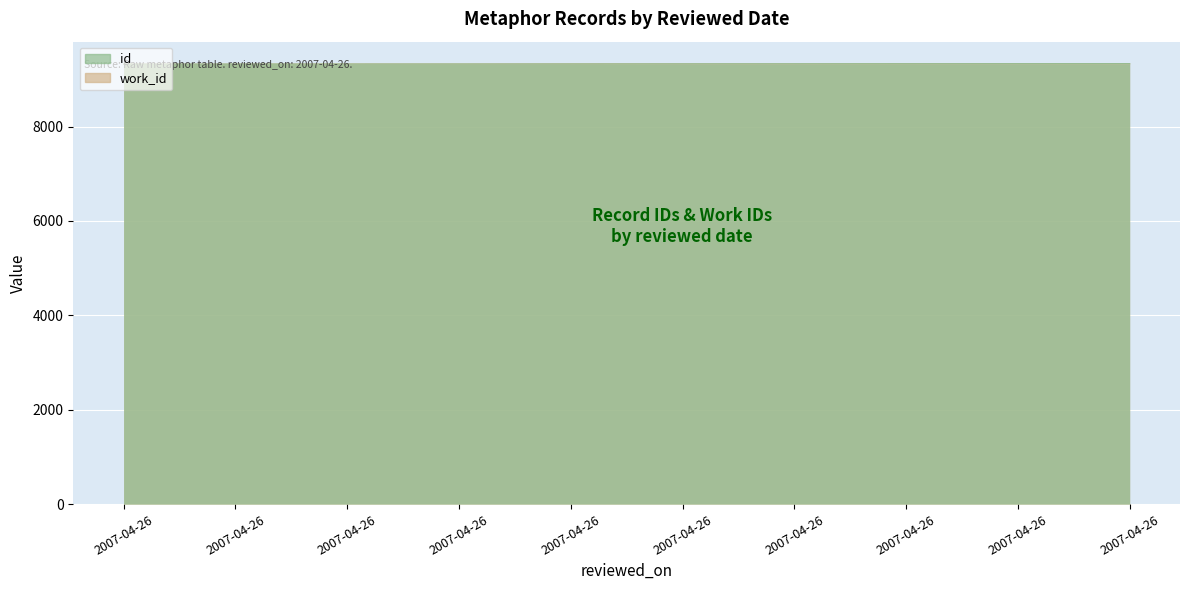

Which series changed the most between 2007-04-26 and 2007-04-26?

id